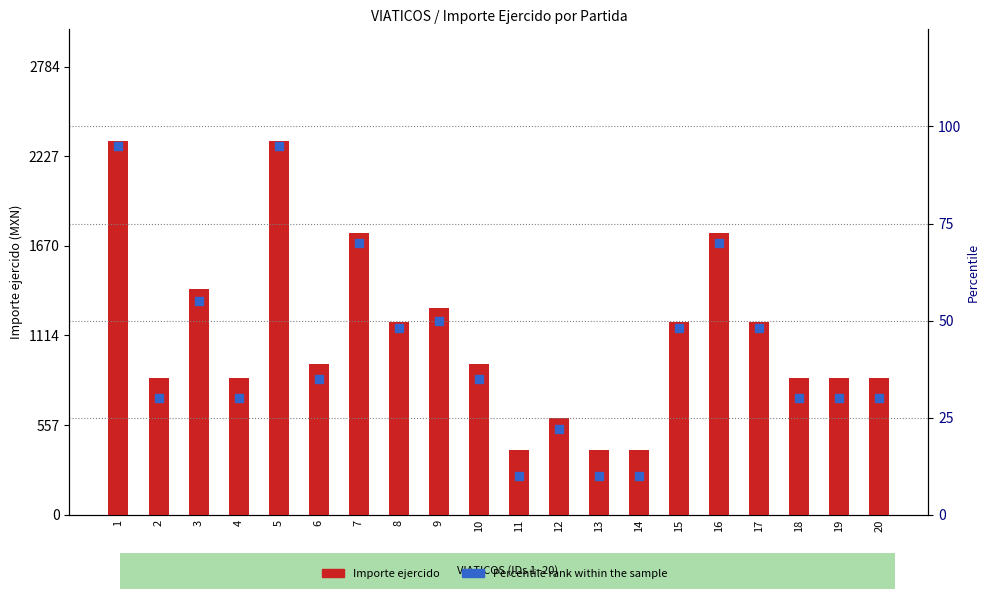

Between 14 and 12, which is larger?

12